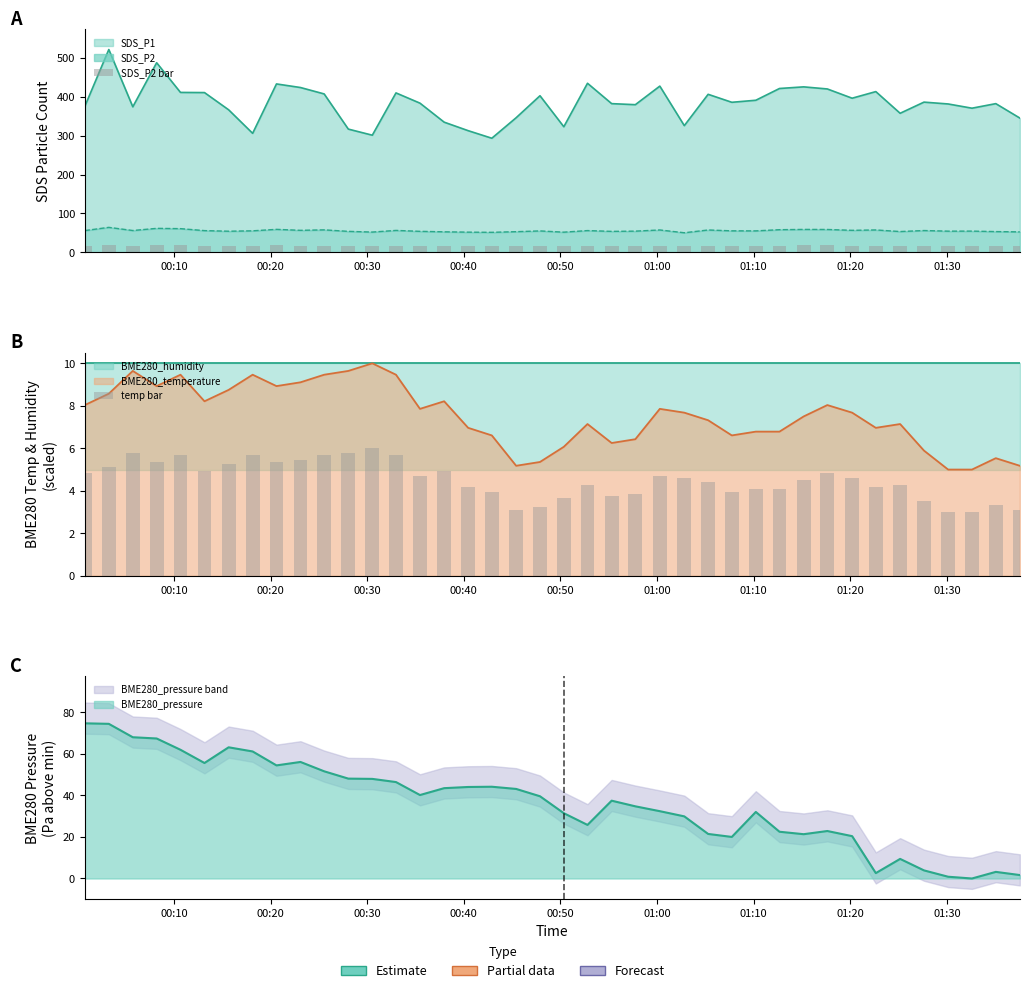

How many bars are there in each group?

2